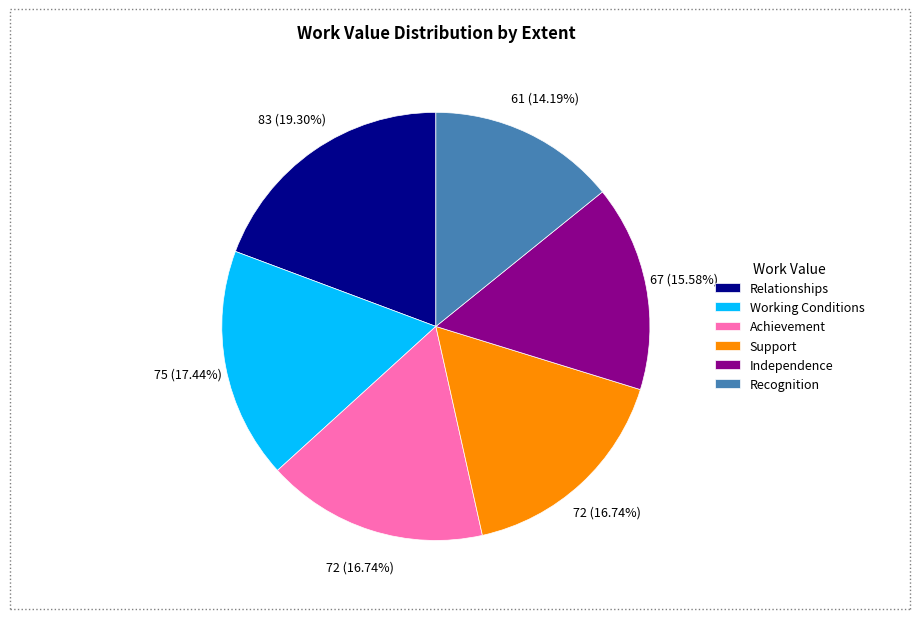

Is it true that Relationships is 12% of the pie?

False